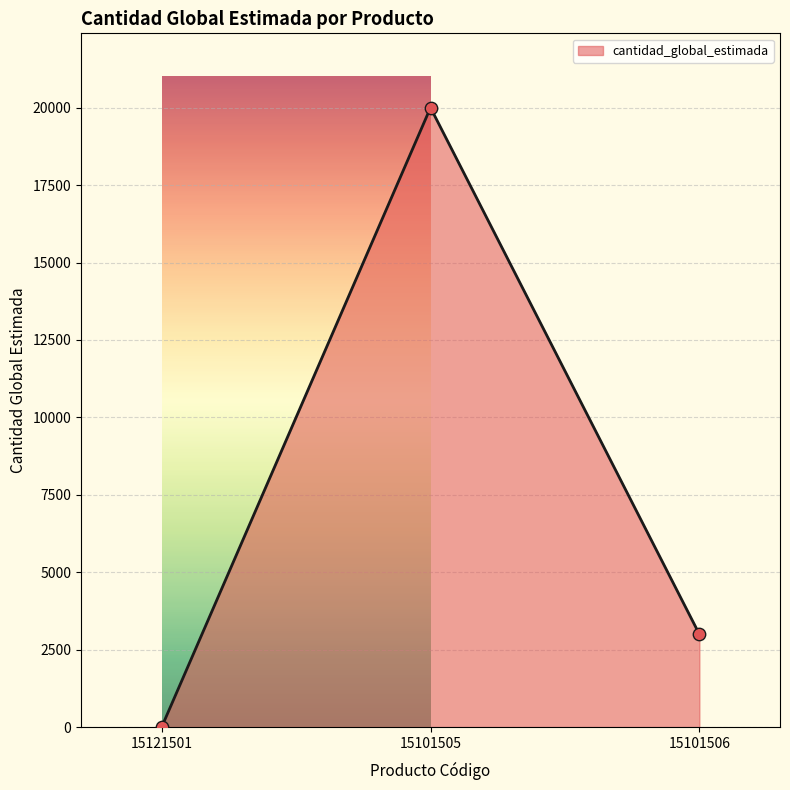

What is the change in value from 15101505 to 15101506?

-17000